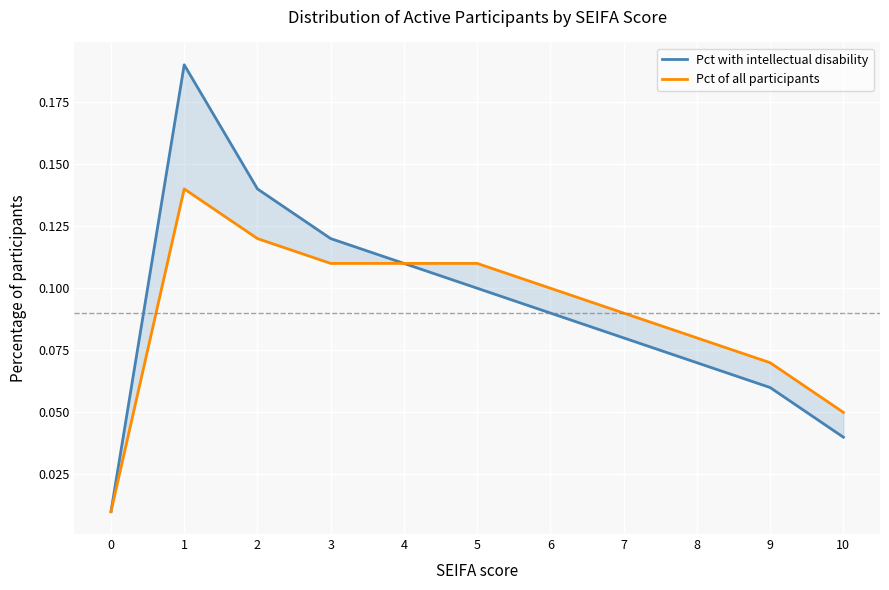

True or false: Pct with intellectual disability has a value of 0.1 at 2.

True